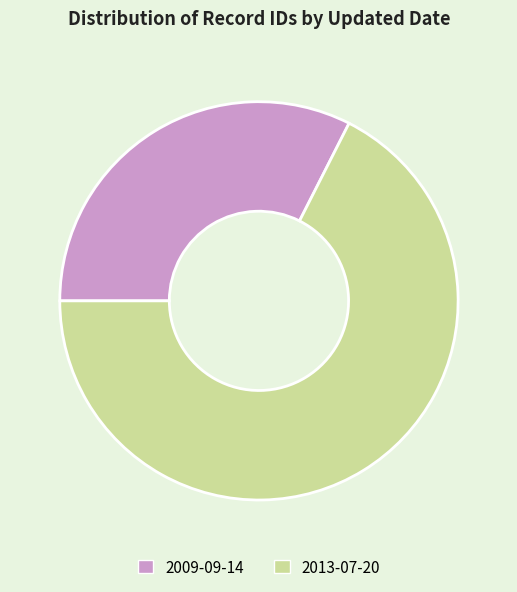

True or false: 2009-09-14 accounts for 32% of the total.

True